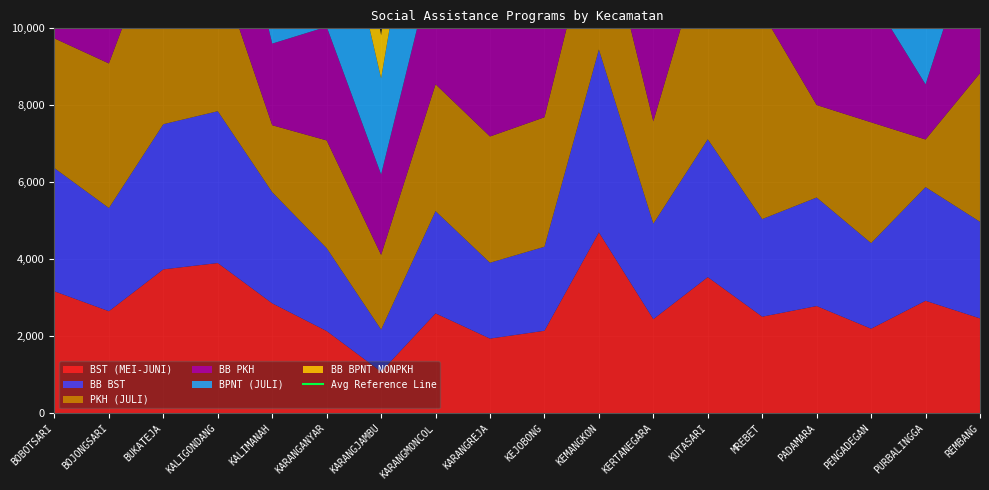

Reading left to right, what are all the values shown in this chart?

BST (MEI-JUNI): BOBOTSARI=3170	BOJONGSARI=2653	BUKATEJA=3740	KALIGONDANG=3904	KALIMANAH=2858	KARANGANYAR=2138	KARANGJAMBU=1082	KARANGMONCOL=2597	KARANGREJA=1942	KEJOBONG=2145	KEMANGKON=4701	KERTANEGARA=2447	KUTASARI=3539	MREBET=2511	PADAMARA=2787	PENGADEGAN=2199	PURBALINGGA=2924	REMBANG=2467
BB BST: BOBOTSARI=3199	BOJONGSARI=2680	BUKATEJA=3770	KALIGONDANG=3944	KALIMANAH=2887	KARANGANYAR=2153	KARANGJAMBU=1094	KARANGMONCOL=2656	KARANGREJA=1970	KEJOBONG=2183	KEMANGKON=4750	KERTANEGARA=2480	KUTASARI=3580	MREBET=2535	PADAMARA=2819	PENGADEGAN=2223	PURBALINGGA=2953	REMBANG=2509
PKH (JULI): BOBOTSARI=3370	BOJONGSARI=3755	BUKATEJA=5345	KALIGONDANG=3786	KALIMANAH=1738	KARANGANYAR=2798	KARANGJAMBU=1939	KARANGMONCOL=3294	KARANGREJA=3279	KEJOBONG=3362	KEMANGKON=3919	KERTANEGARA=2657	KUTASARI=5265	MREBET=5365	PADAMARA=2402	PENGADEGAN=3137	PURBALINGGA=1236	REMBANG=3859
BB PKH: BOBOTSARI=3536	BOJONGSARI=3760	BUKATEJA=5443	KALIGONDANG=3877	KALIMANAH=2120	KARANGANYAR=2952	KARANGJAMBU=2091	KARANGMONCOL=3399	KARANGREJA=3611	KEJOBONG=3626	KEMANGKON=4284	KERTANEGARA=2861	KUTASARI=5473	MREBET=5643	PADAMARA=2602	PENGADEGAN=3279	PURBALINGGA=1431	REMBANG=4087
BPNT (JULI): BOBOTSARI=5833	BOJONGSARI=5926	BUKATEJA=8091	KALIGONDANG=6511	KALIMANAH=3246	KARANGANYAR=4791	KARANGJAMBU=2494	KARANGMONCOL=5100	KARANGREJA=5841	KEJOBONG=5983	KEMANGKON=7023	KERTANEGARA=4128	KUTASARI=8428	MREBET=8481	PADAMARA=4357	PENGADEGAN=5274	PURBALINGGA=2928	REMBANG=6241
BB BPNT NONPKH: BOBOTSARI=3107	BOJONGSARI=2885	BUKATEJA=3836	KALIGONDANG=3492	KALIMANAH=1968	KARANGANYAR=2596	KARANGJAMBU=1120	KARANGMONCOL=2483	KARANGREJA=3046	KEJOBONG=3310	KEMANGKON=3709	KERTANEGARA=2182	KUTASARI=3792	MREBET=3818	PADAMARA=2470	PENGADEGAN=2654	PURBALINGGA=1999	REMBANG=3136